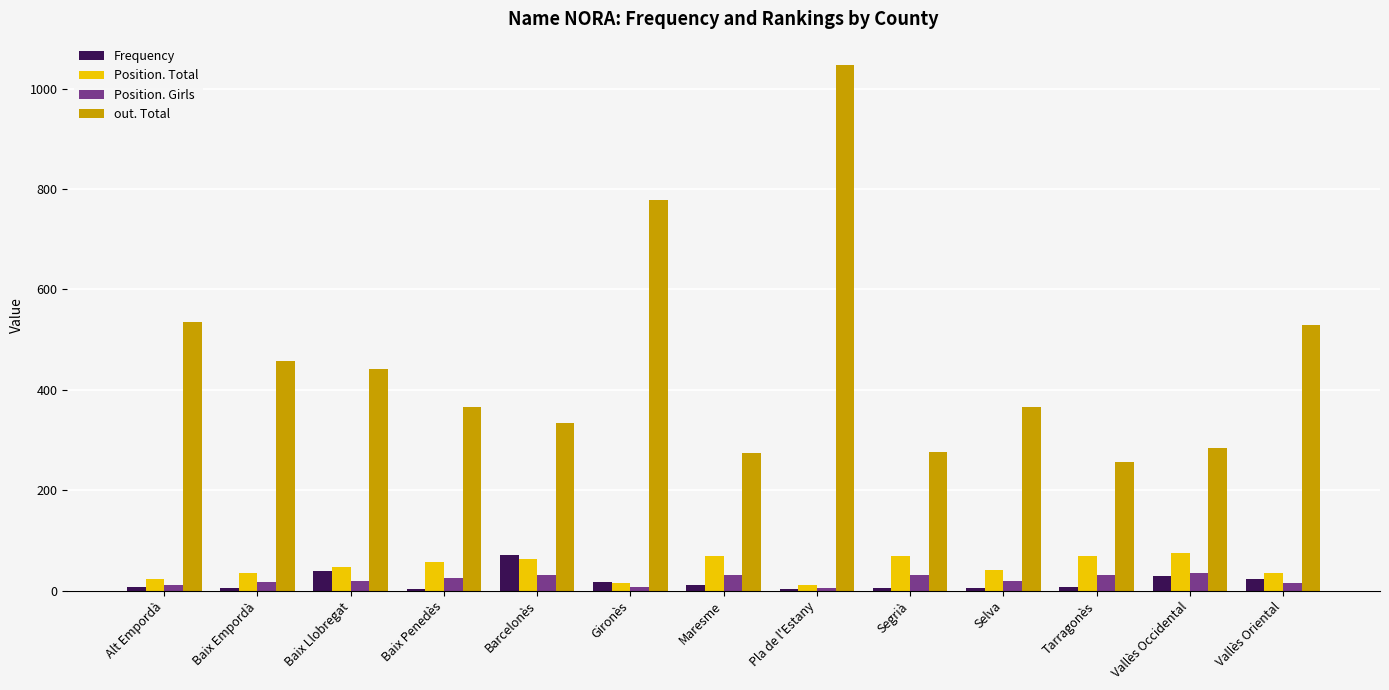

What is the value of the out. Total bar at the 5th from the left?

333